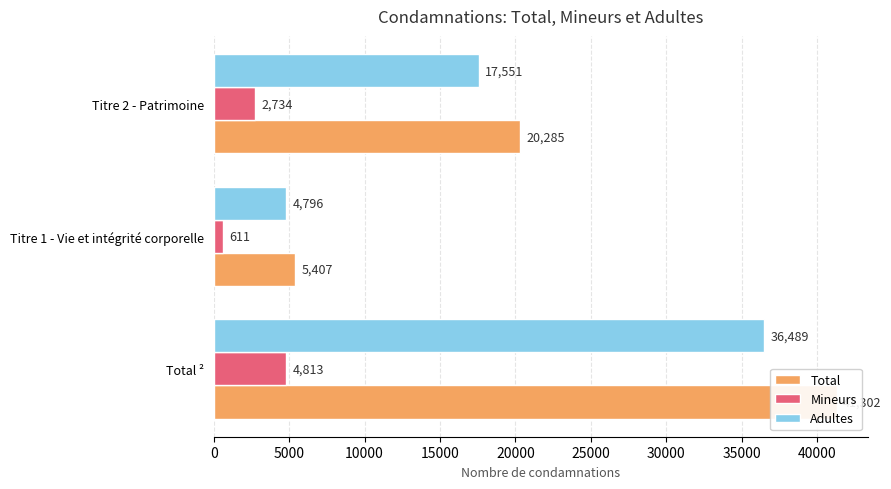

Reading right to left, what are all the values shown in this chart?

Total: 20285	5407	41302
Mineurs: 2734	611	4813
Adultes: 17551	4796	36489